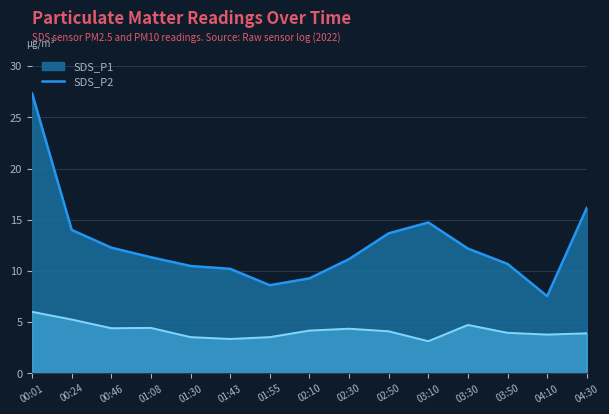

What is the label of the 5th point from the left?

01:30